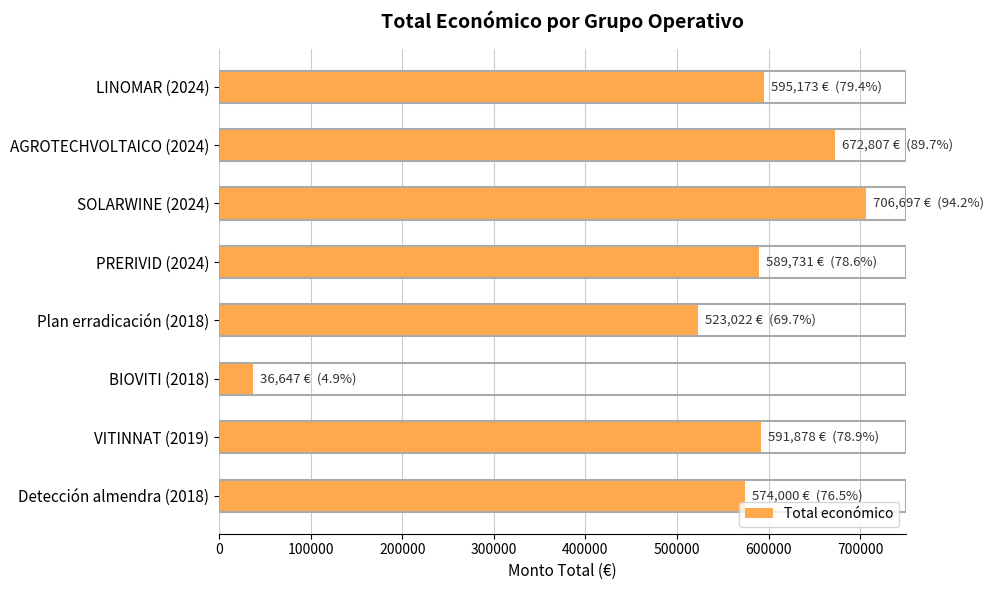

What is the sum of the values at LINOMAR (2024) and VITINNAT (2019)?

1187051